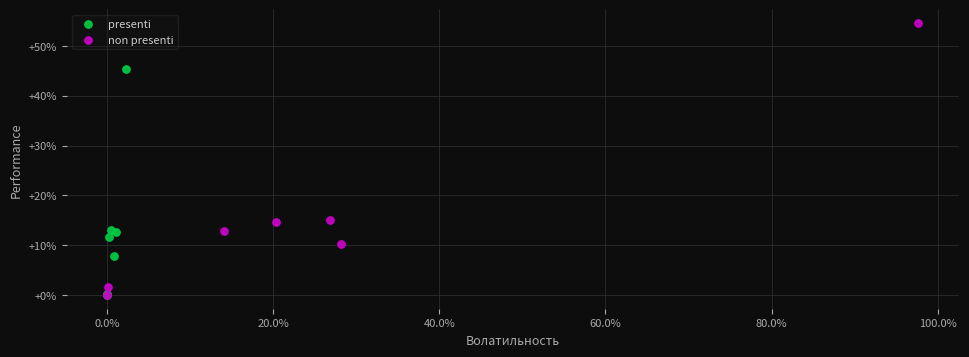

Which series has the largest Y range (max minus min)?

non presenti